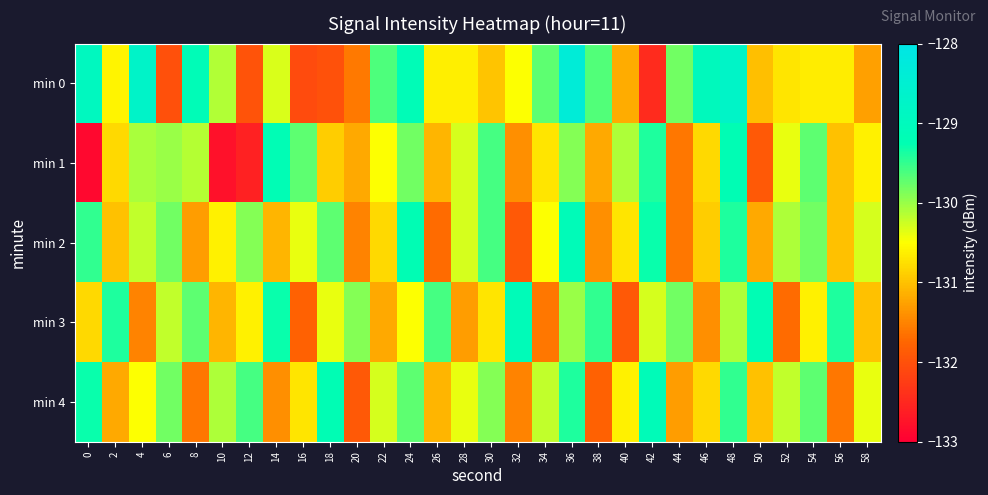

Reading left to right, what are all the values shown in this chart?

min 0: 0=-128.9	2=-130.6	4=-128.7	6=-132.0	8=-129.1	10=-130.1	12=-132.0	14=-130.3	16=-132.1	18=-132.0	20=-131.6	22=-129.6	24=-129.1	26=-130.6	28=-130.6	30=-131.0	32=-130.5	34=-129.7	36=-128.3	38=-129.7	40=-131.2	42=-132.5	44=-129.8	46=-129.0	48=-128.7	50=-131.0	52=-130.7	54=-130.7	56=-130.6	58=-131.3
min 1: 0=-132.9	2=-130.8	4=-130.1	6=-130.0	8=-130.1	10=-132.8	12=-132.6	14=-129.2	16=-129.7	18=-130.9	20=-131.2	22=-130.5	24=-129.8	26=-131.1	28=-130.3	30=-129.6	32=-131.4	34=-130.7	36=-129.9	38=-131.2	40=-130.1	42=-129.4	44=-131.6	46=-130.8	48=-129.2	50=-131.9	52=-130.4	54=-129.7	56=-131.0	58=-130.6
min 2: 0=-129.5	2=-131.0	4=-130.2	6=-129.8	8=-131.3	10=-130.6	12=-129.9	14=-131.1	16=-130.4	18=-129.7	20=-131.5	22=-130.8	24=-129.2	26=-131.7	28=-130.3	30=-129.6	32=-131.9	34=-130.5	36=-129.1	38=-131.4	40=-130.7	42=-129.3	44=-131.6	46=-130.9	48=-129.4	50=-131.2	52=-130.1	54=-129.8	56=-131.0	58=-130.3
min 3: 0=-130.8	2=-129.4	4=-131.5	6=-130.2	8=-129.7	10=-131.1	12=-130.6	14=-129.3	16=-131.8	18=-130.4	20=-129.9	22=-131.2	24=-130.5	26=-129.6	28=-131.3	30=-130.7	32=-129.1	34=-131.6	36=-130.0	38=-129.5	40=-131.9	42=-130.3	44=-129.8	46=-131.4	48=-130.1	50=-129.2	52=-131.7	54=-130.6	56=-129.4	58=-131.0
min 4: 0=-129.3	2=-131.2	4=-130.5	6=-129.8	8=-131.6	10=-130.1	12=-129.6	14=-131.4	16=-130.7	18=-129.2	20=-131.9	22=-130.3	24=-129.7	26=-131.1	28=-130.4	30=-129.9	32=-131.5	34=-130.2	36=-129.4	38=-131.8	40=-130.6	42=-129.1	44=-131.3	46=-130.8	48=-129.5	50=-131.0	52=-130.2	54=-129.7	56=-131.6	58=-130.4